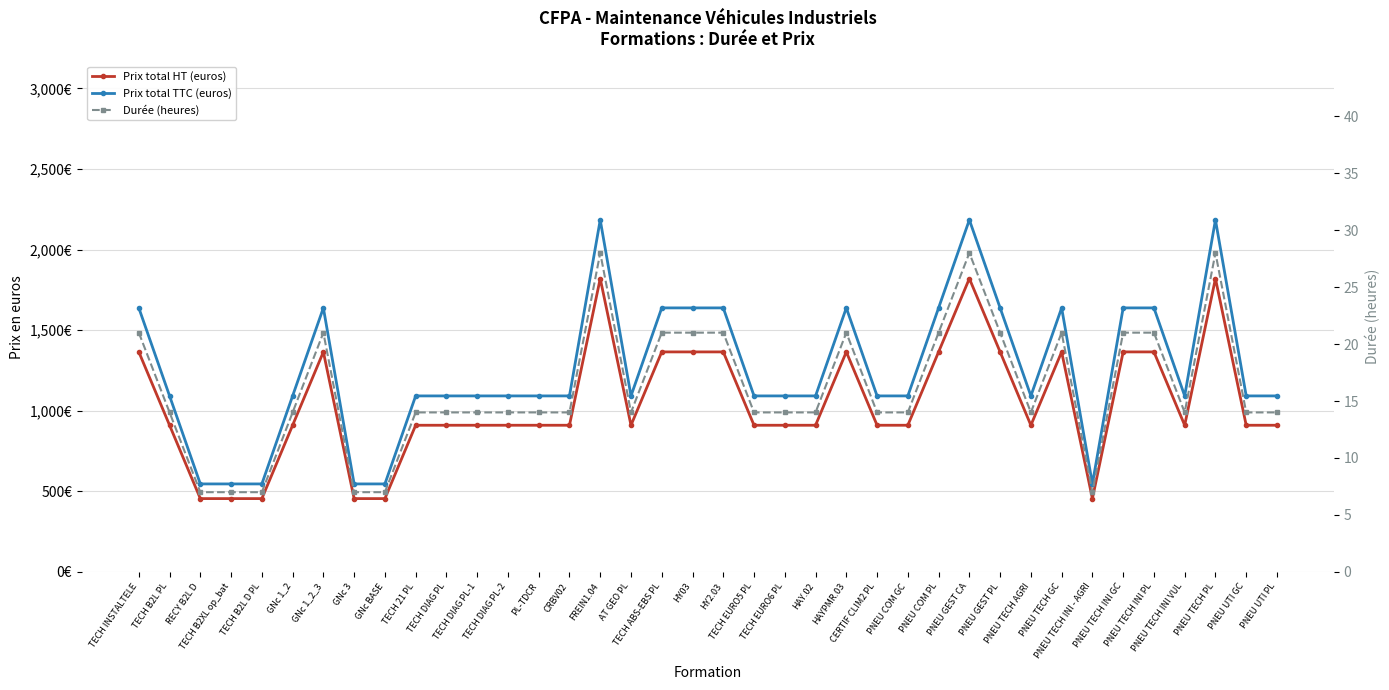

Rank the categories by Prix total HT (euros) value from highest to lowest.

FREIN1.04, PNEU GEST CA, PNEU TECH PL, TECH INSTALTELE, GNc 1_2_3, TECH ABS-EBS PL, HY03, HY2.03, HAYPMR.03, PNEU COM PL, PNEU GEST PL, PNEU TECH GC, PNEU TECH INI GC, PNEU TECH INI PL, TECH B2L PL, GNc 1_2, TECH 21 PL, TECH DIAG PL, TECH DIAG PL-1, TECH DIAG PL-2, PL-TDCR, CRBV02, AT GEO PL, TECH EURO5 PL, TECH EURO6 PL, HAY.02, CERTIF CLIM2 PL, PNEU COM GC, PNEU TECH AGRI, PNEU TECH INI VUL, PNEU UTI GC, PNEU UTI PL, RECY B2L D, TECH B2XL op_bat, TECH B2L D PL, GNc 3, GNc BASE, PNEU TECH INI - AGRI